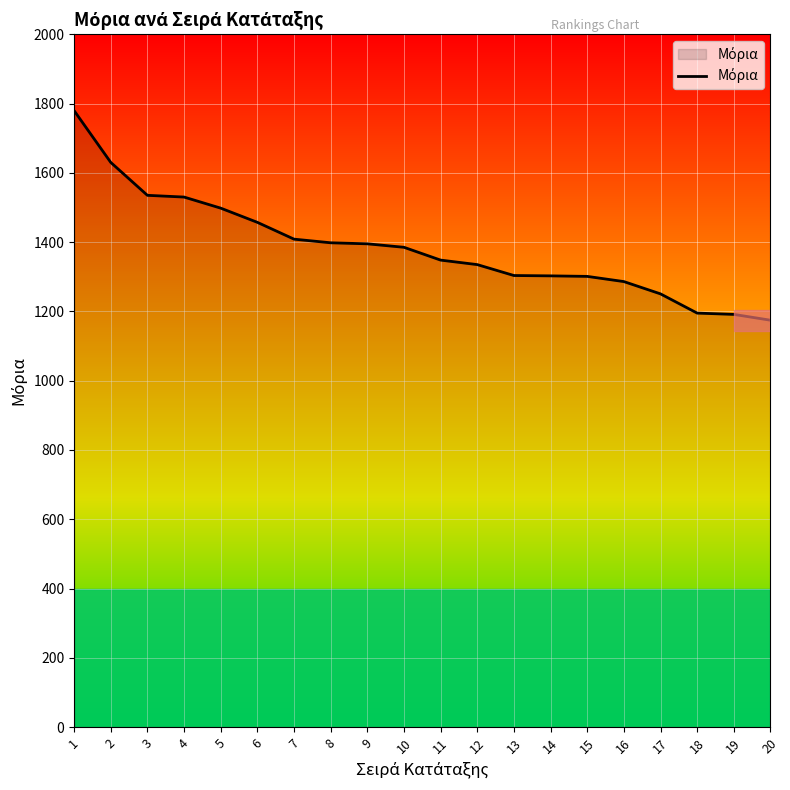

How many values are below 1385?

10